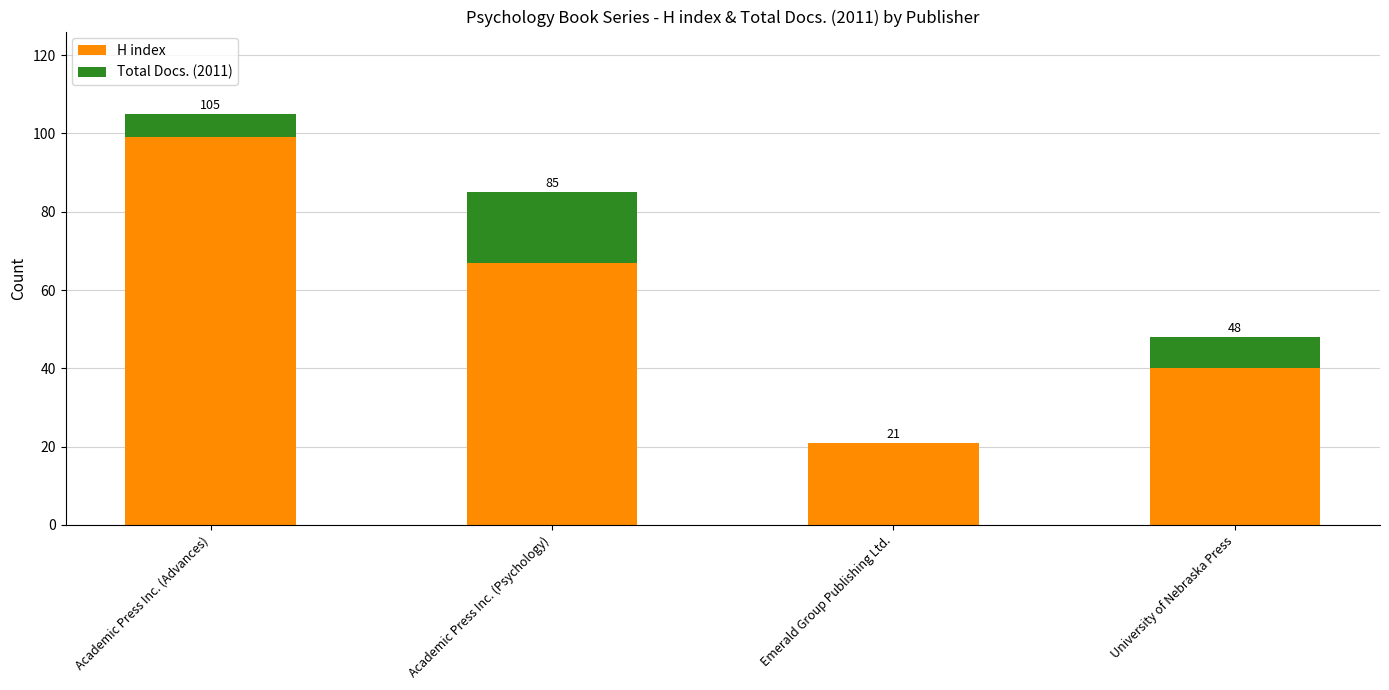

Which series changed the most between Emerald Group Publishing Ltd. and University of Nebraska Press?

H index